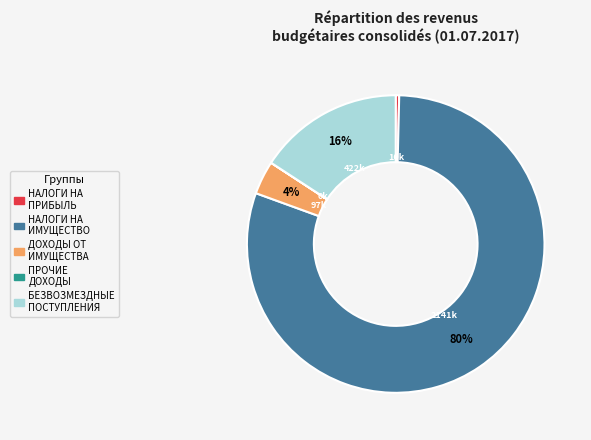

To the nearest percent, what is the average slice percentage?

20%